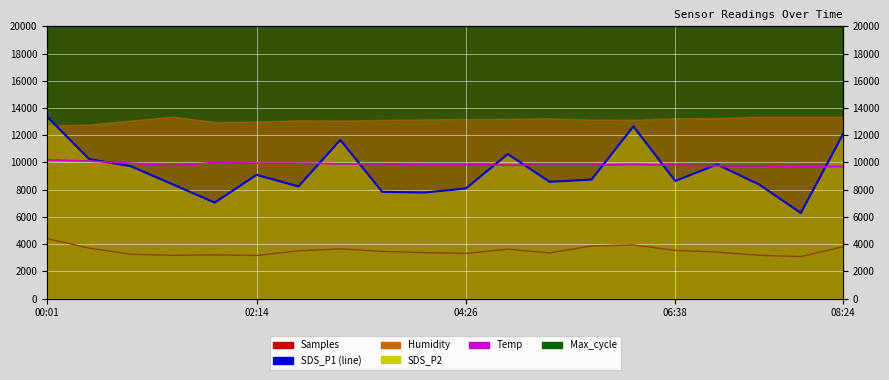

Between 18 and 5, which is larger?

18